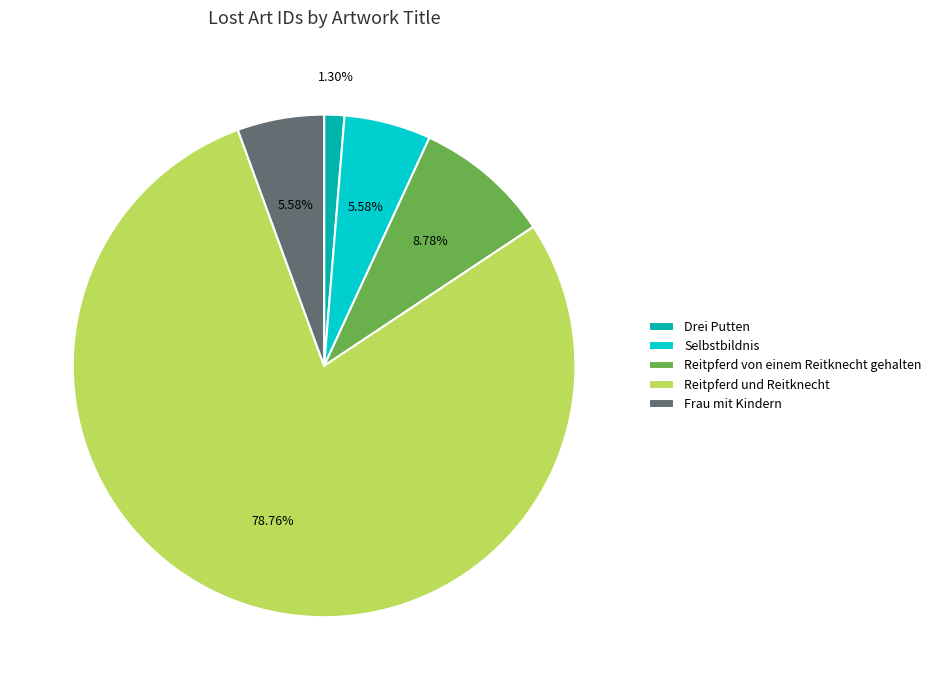

Is Selbstbildnis the majority of the pie?

No